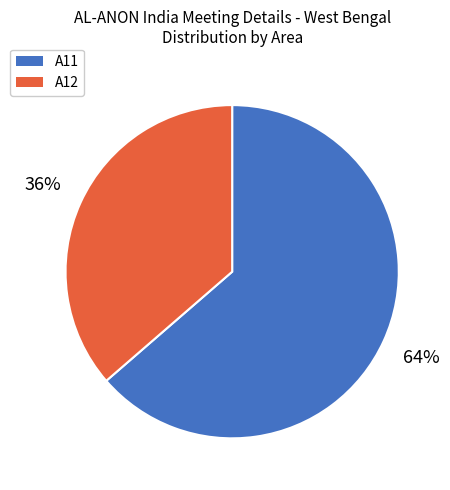

Count the number of slices in the pie.

2